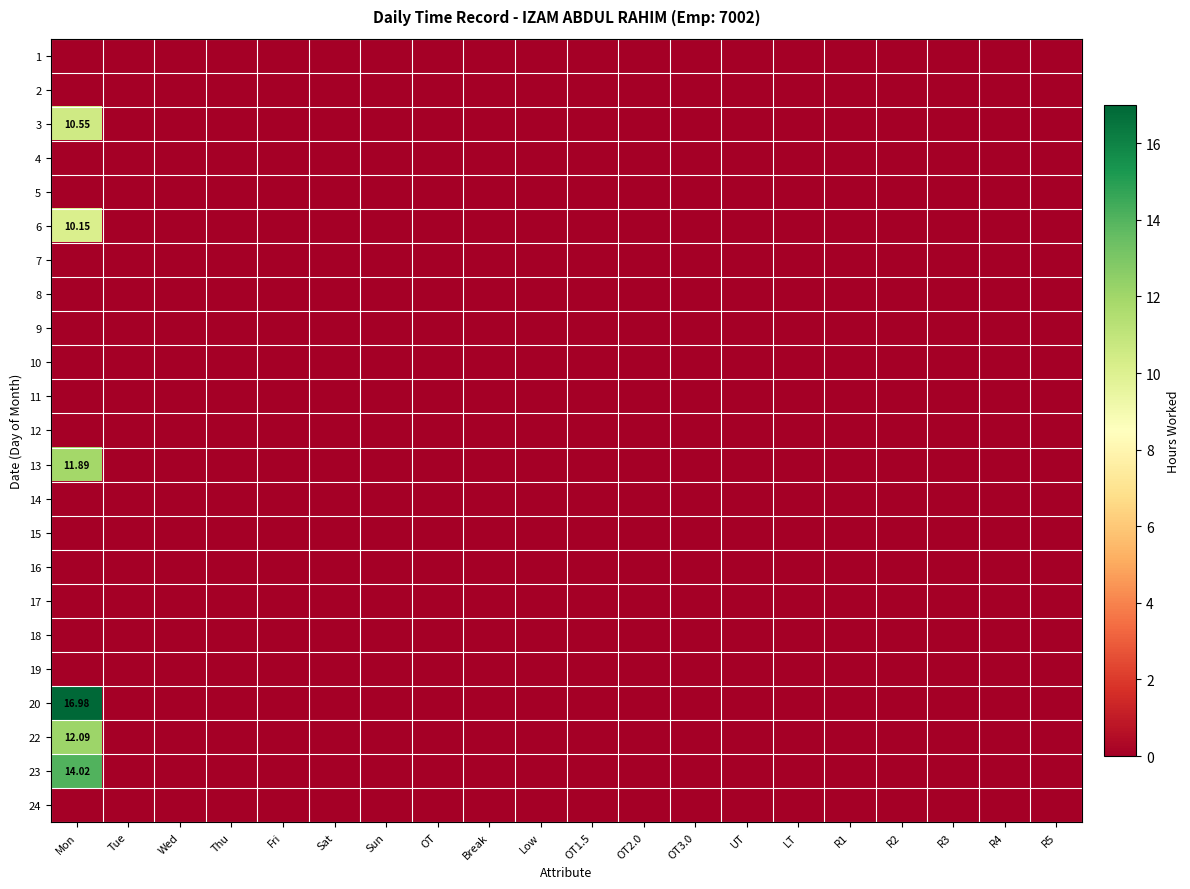

Rank the categories by 16 value from lowest to highest.

Mon, Tue, Wed, Thu, Fri, Sat, Sun, OT, Break, Low, OT1.5, OT2.0, OT3.0, UT, LT, R1, R2, R3, R4, R5